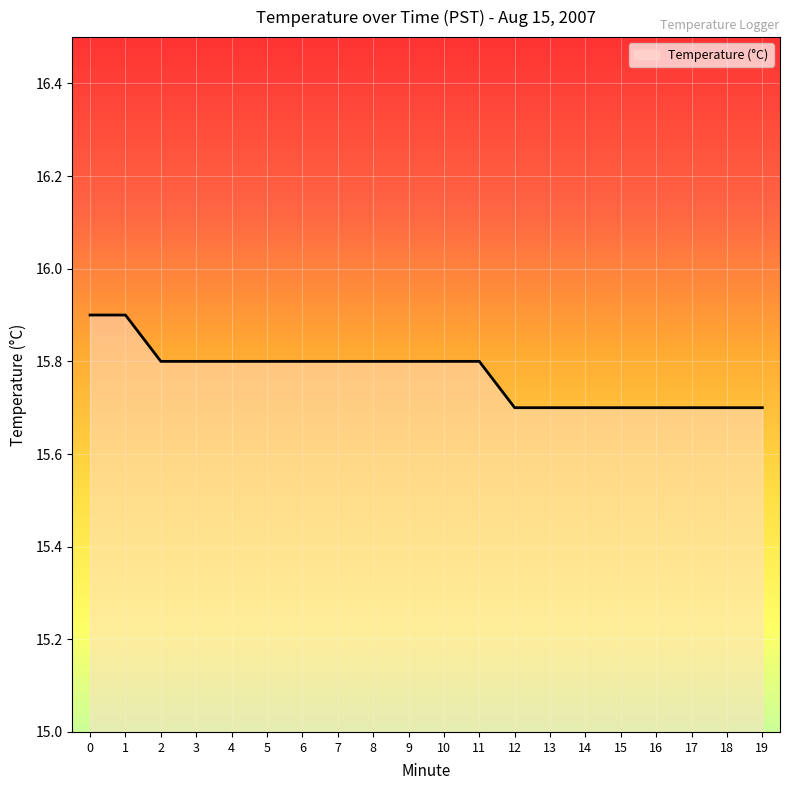

Approximately how many times larger is the value at 11 compared to 15?

1.0